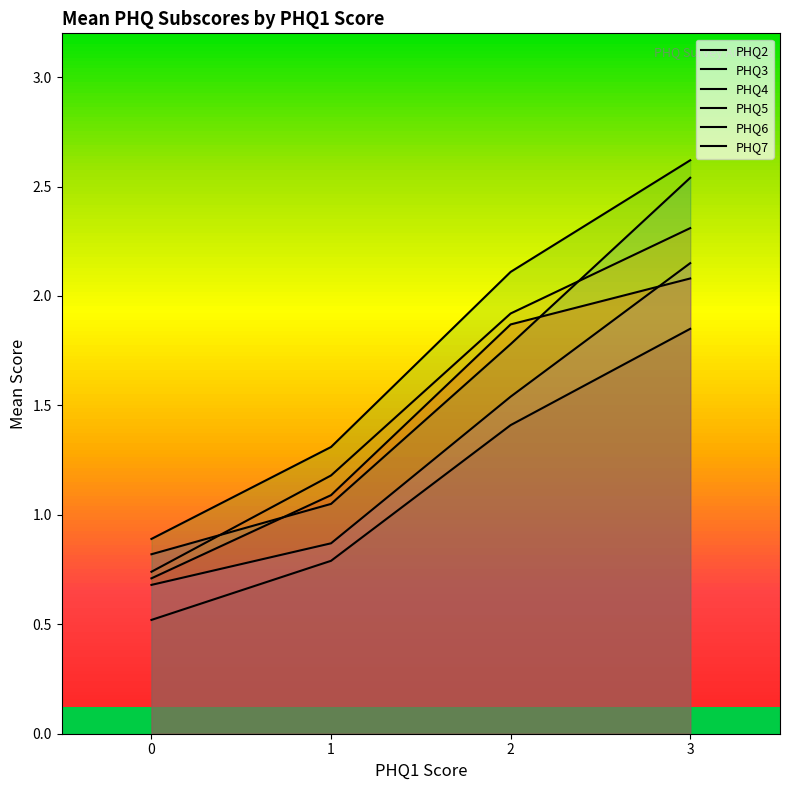

Reading right to left, list all the values displayed in this chart.

PHQ2: 3=2.5	2=1.8	1=1.1	0=0.8
PHQ3: 3=2.3	2=1.9	1=1.2	0=0.7
PHQ4: 3=2.6	2=2.1	1=1.3	0=0.9
PHQ5: 3=2.1	2=1.9	1=1.1	0=0.7
PHQ6: 3=2.1	2=1.5	1=0.9	0=0.7
PHQ7: 3=1.9	2=1.4	1=0.8	0=0.5